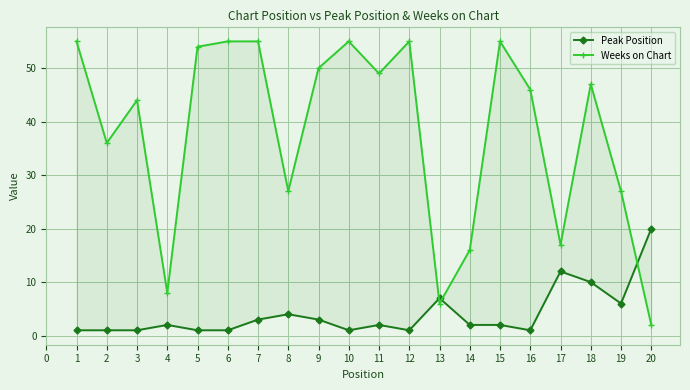

Is it true that Peak Position equals 3 at 14?

False